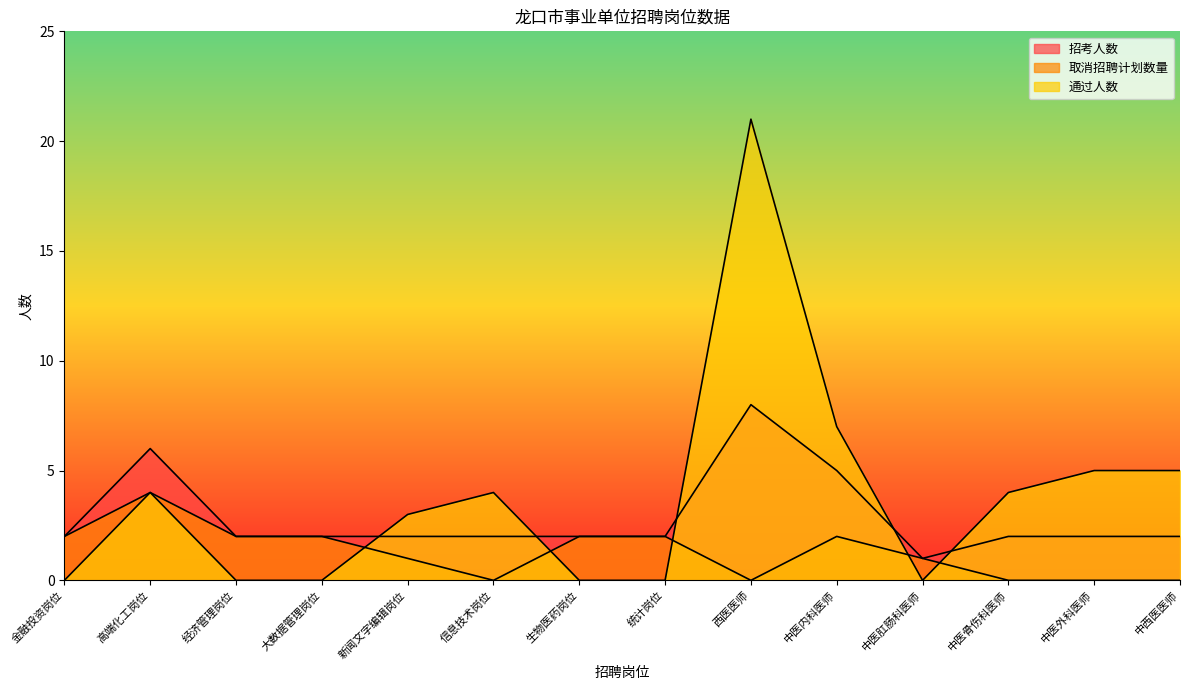

At which category does the chart reach its peak across all series?

西医医师